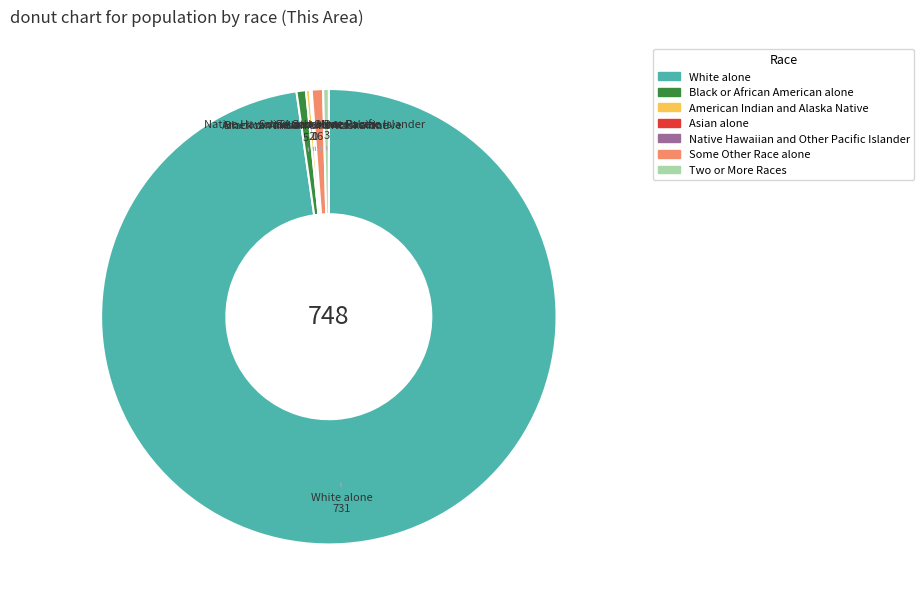

Between White alone and Some Other Race alone, which is larger?

White alone